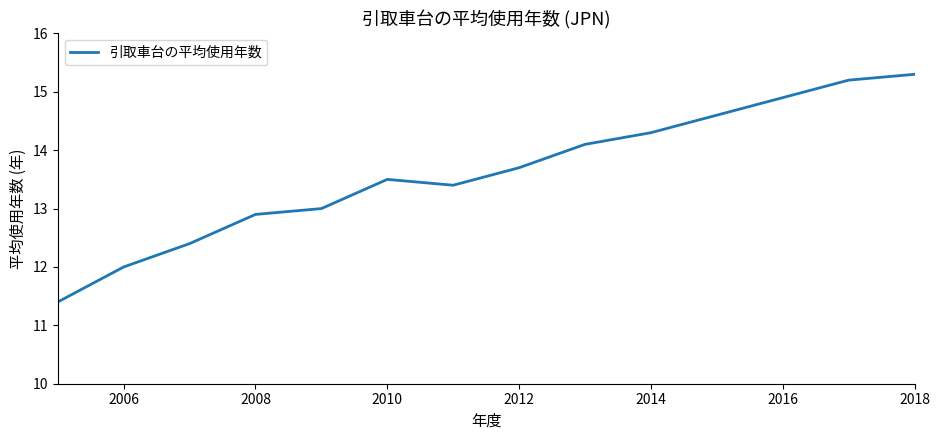

What is the minimum value shown in the chart?

11.4